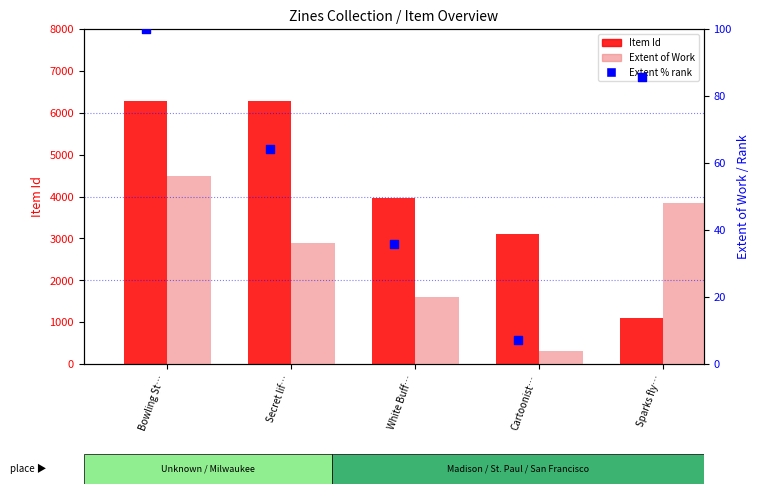

What are all the series names shown in the legend?

Item Id, Extent of Work, Extent % rank